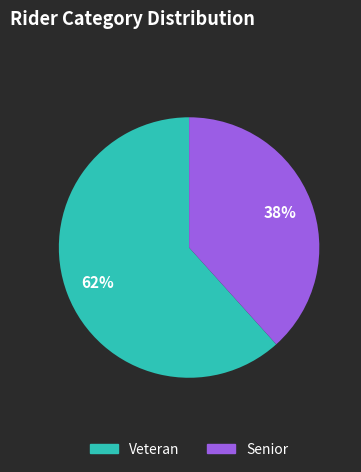

Is the sum of Veteran and Senior greater than half?

Yes